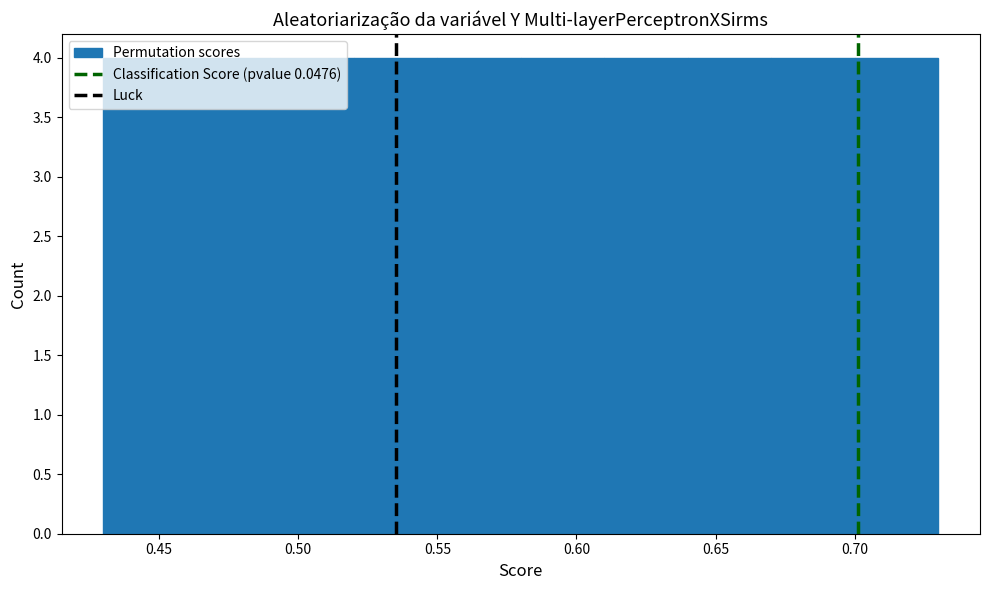

Reading left to right, transcribe this chart: for each bar, give the range it covers on the x-axis and its height. The values are not printed on the chart, so give them approximately, as read against the axis.

0.43 to 0.46: 4
0.46 to 0.49: 4
0.49 to 0.52: 4
0.52 to 0.55: 4
0.55 to 0.58: 4
0.58 to 0.61: 4
0.61 to 0.64: 4
0.64 to 0.67: 4
0.67 to 0.70: 4
0.70 to 0.73: 4